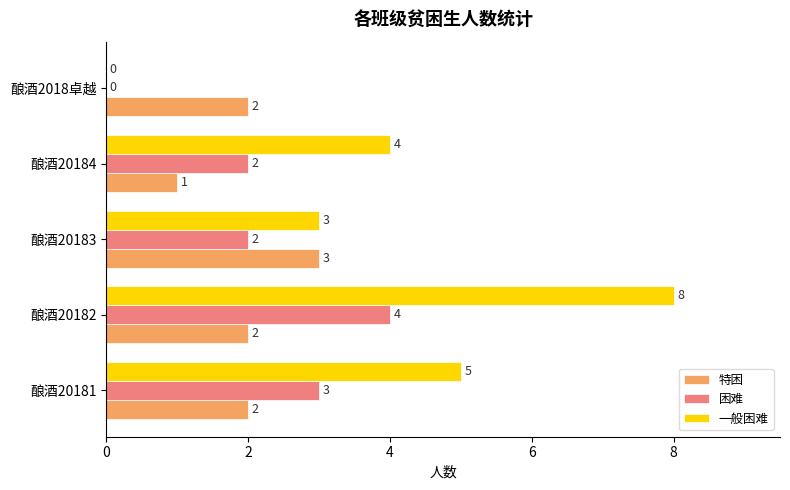

Which series has the largest total across all categories?

一般困难